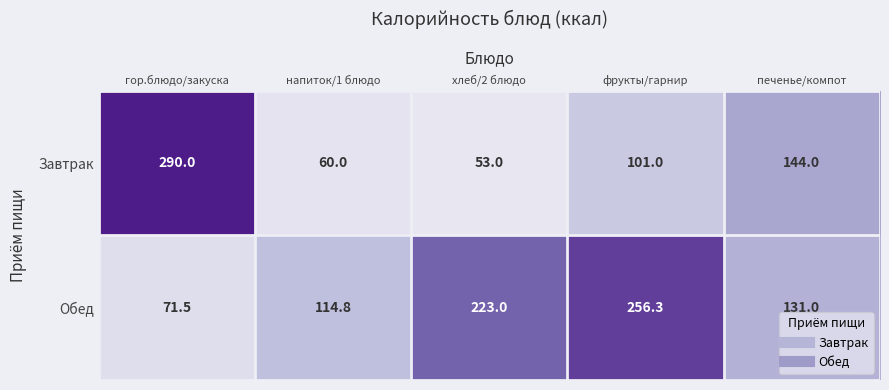

How many categories are shown in the chart?

5